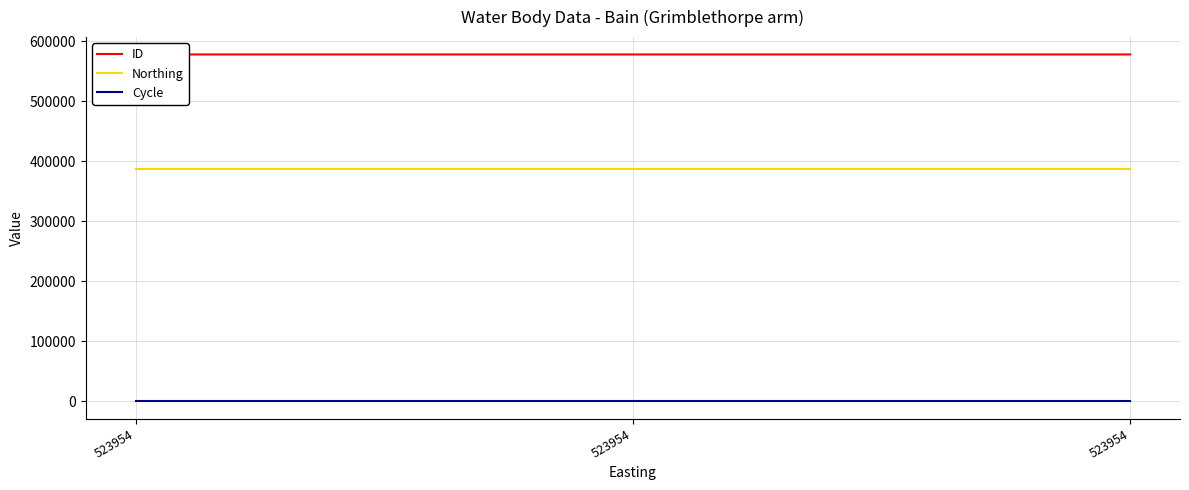

Reading left to right, what are all the values shown in this chart?

ID: 578147	578146	578145
Northing: 386913	386913	386913
Cycle: 3	3	3